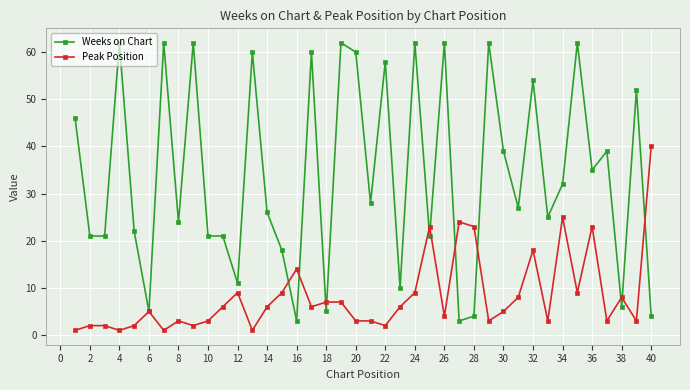

What is the lowest value of the Weeks on Chart series?

3